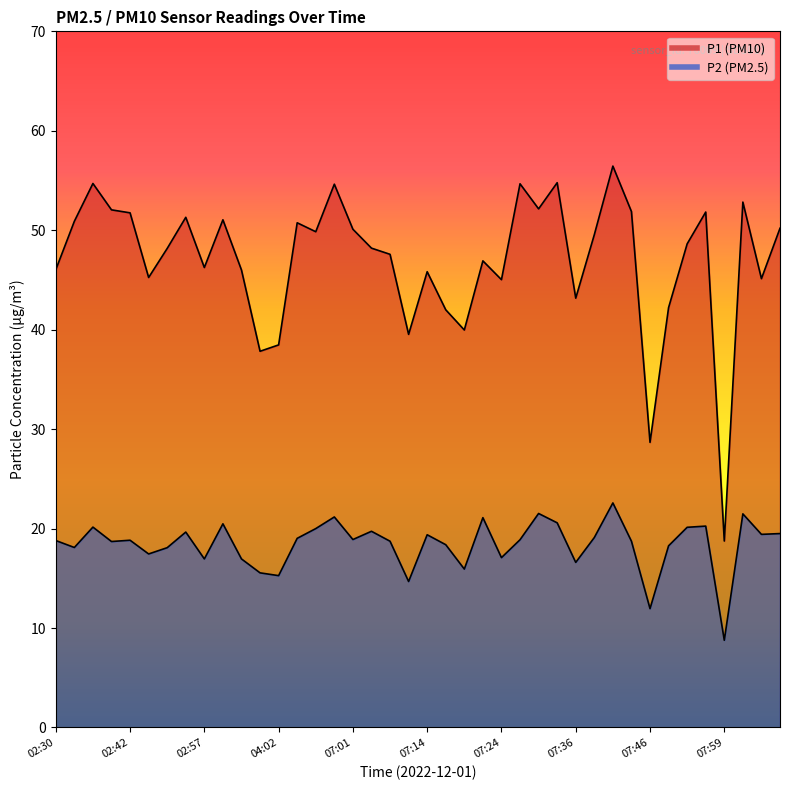

What position from the left is 07:34?

28